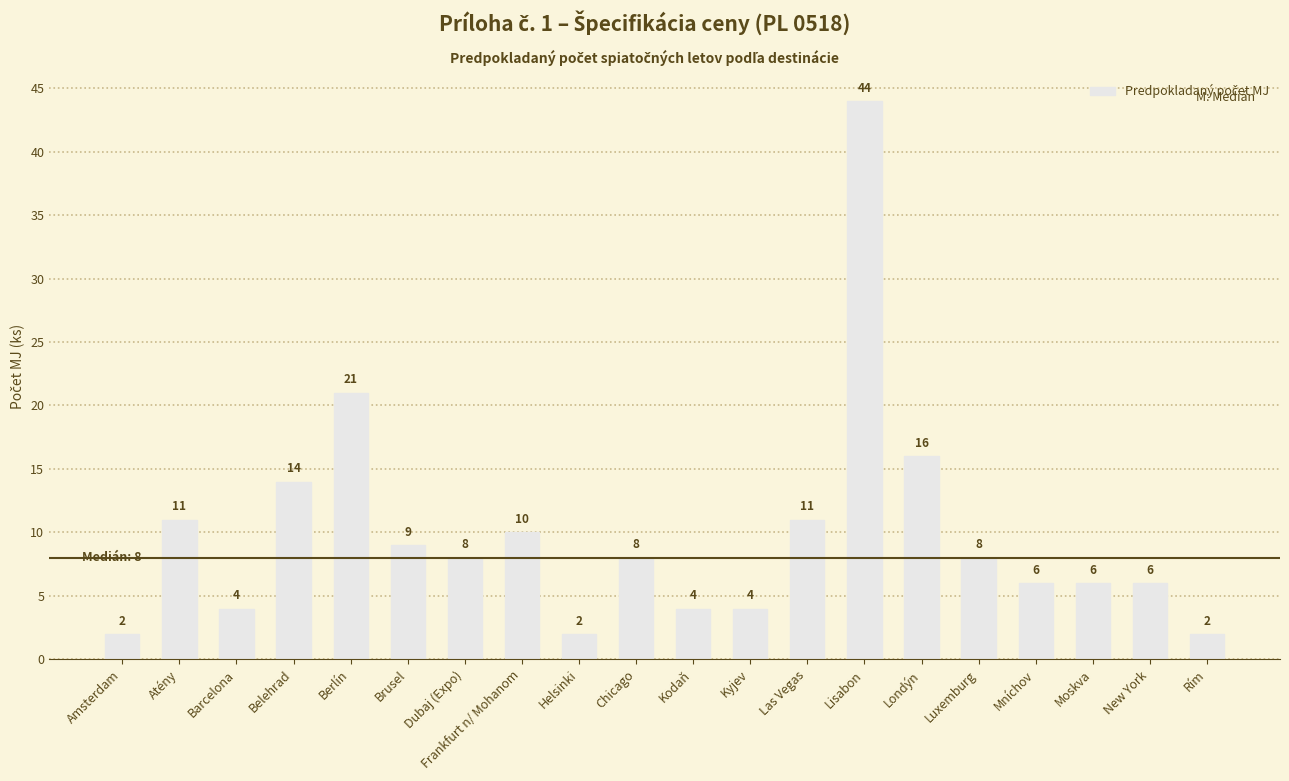

Count the number of categories in the chart.

20